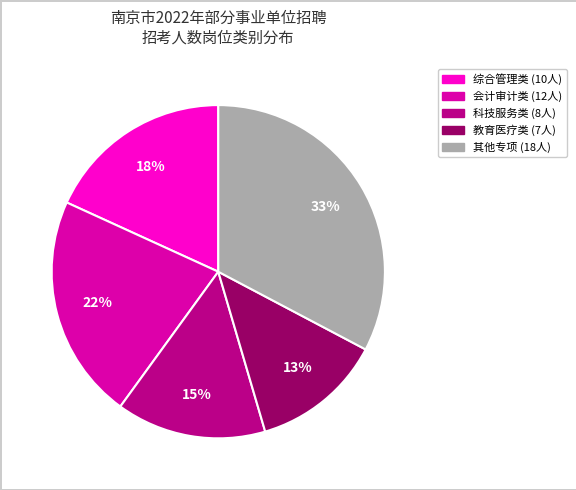

Is there a majority slice in this chart?

No